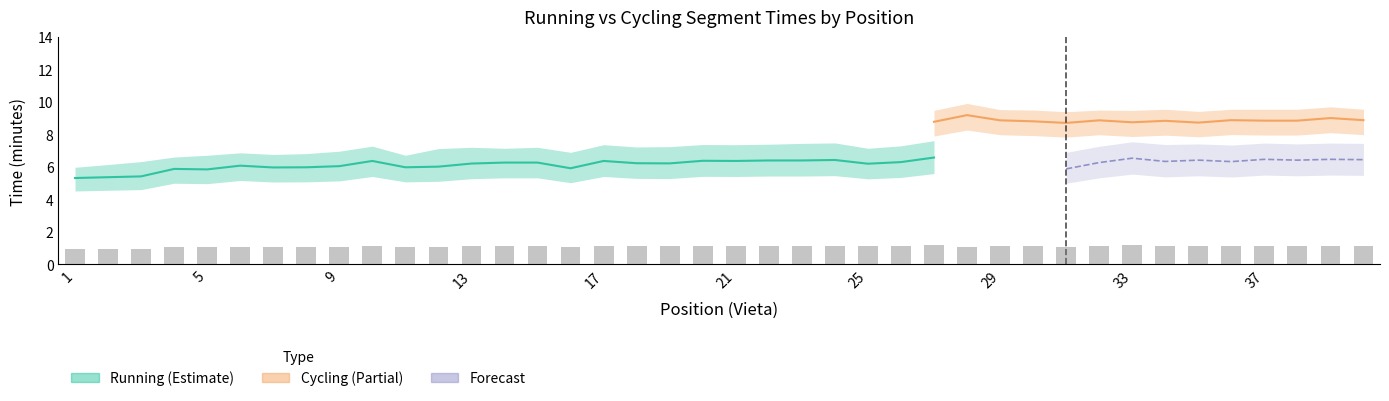

How many data points does each series have?

40